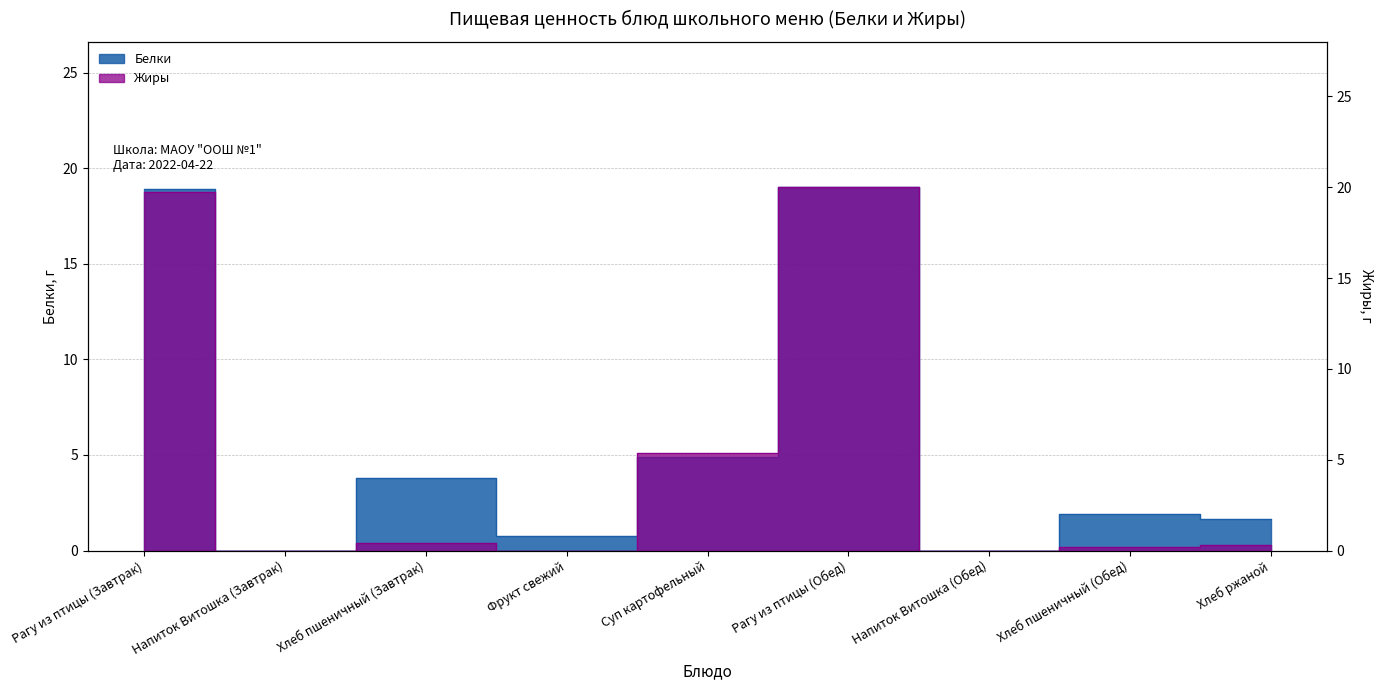

What is the approximate value of Жиры at Рагу из птицы (Обед)?

20.0